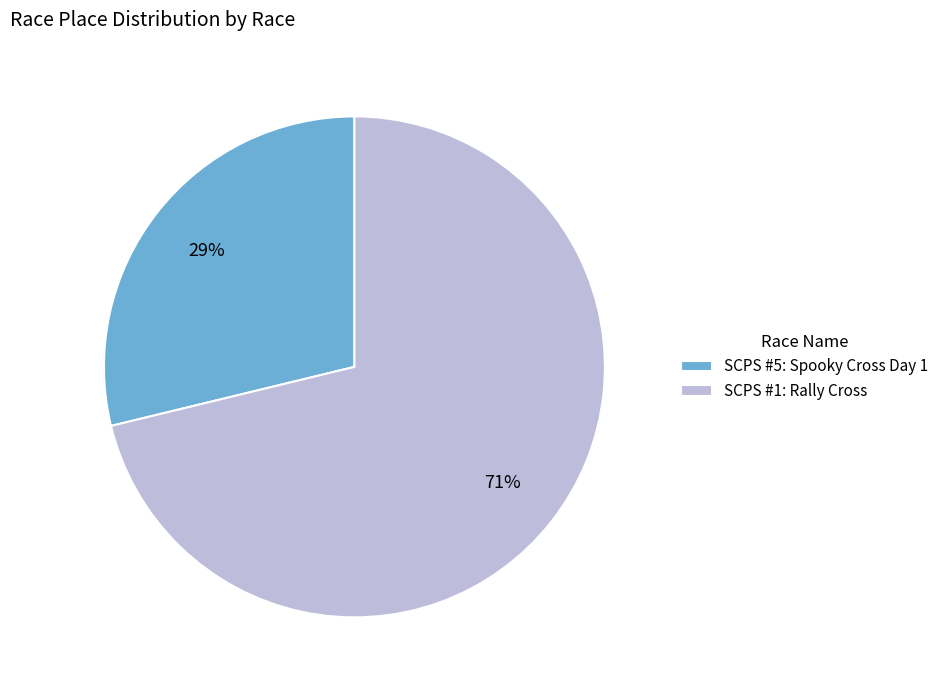

To the nearest percent, what is the average slice percentage?

50%